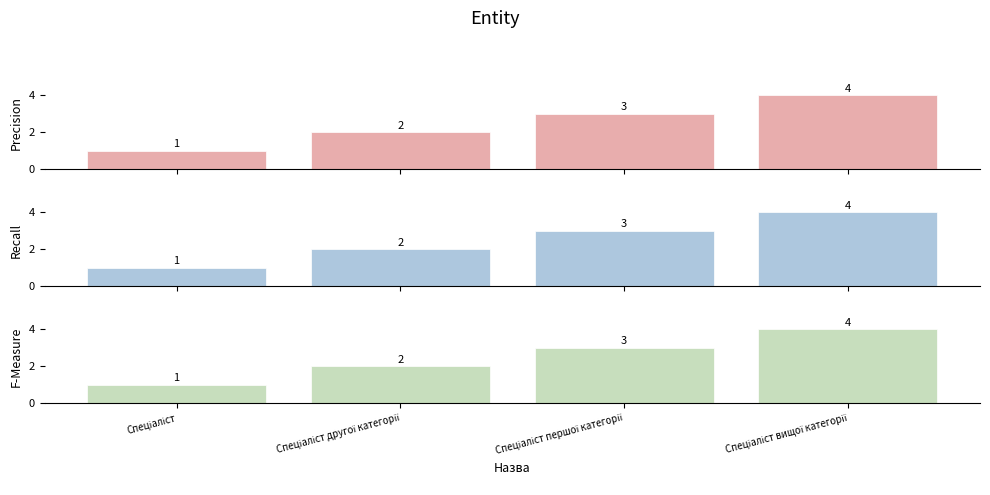

Reading left to right, what are all the values shown in this chart?

1	2	3	4